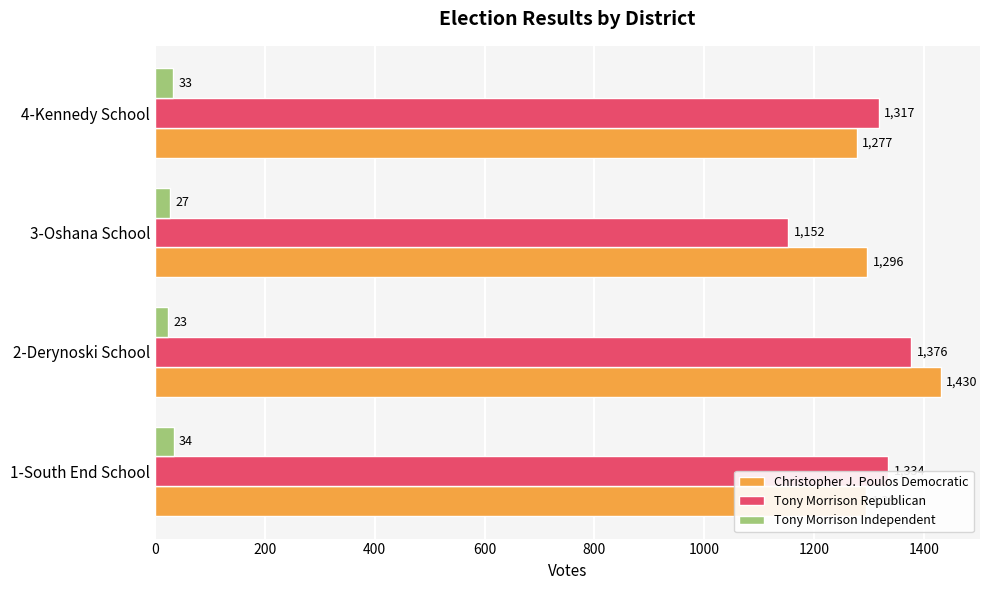

The Tony Morrison Independent series shows 23 at 2-Derynoski School. True or false?

True